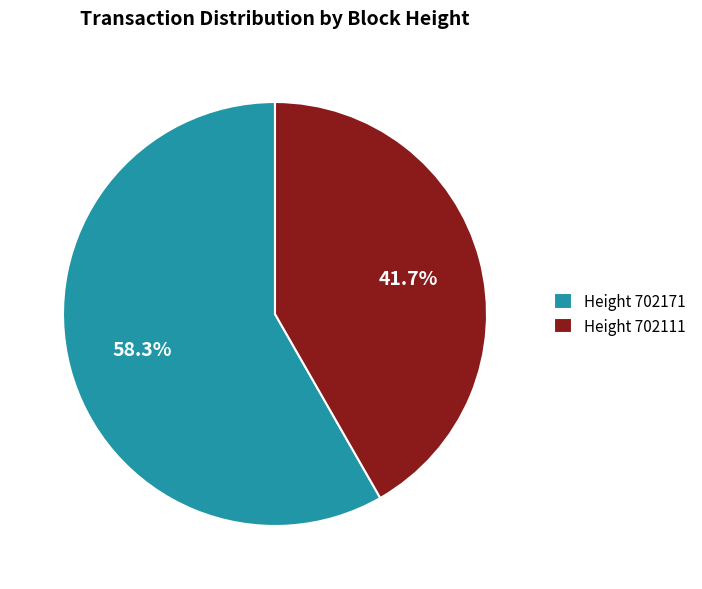

Combined, what portion of the pie is Height 702171 and Height 702111?

100.0%